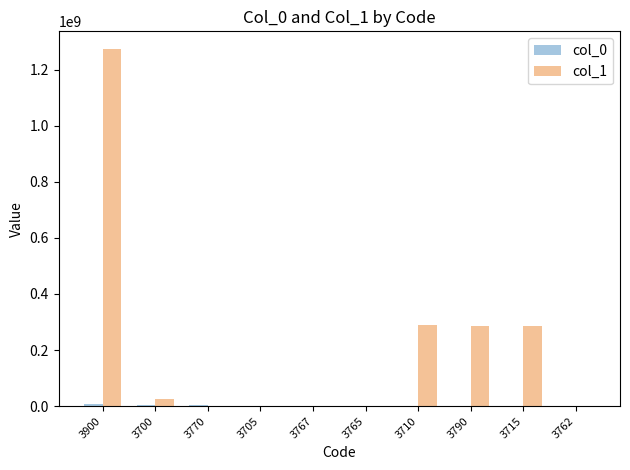

Which series has the largest total across all categories?

col_1